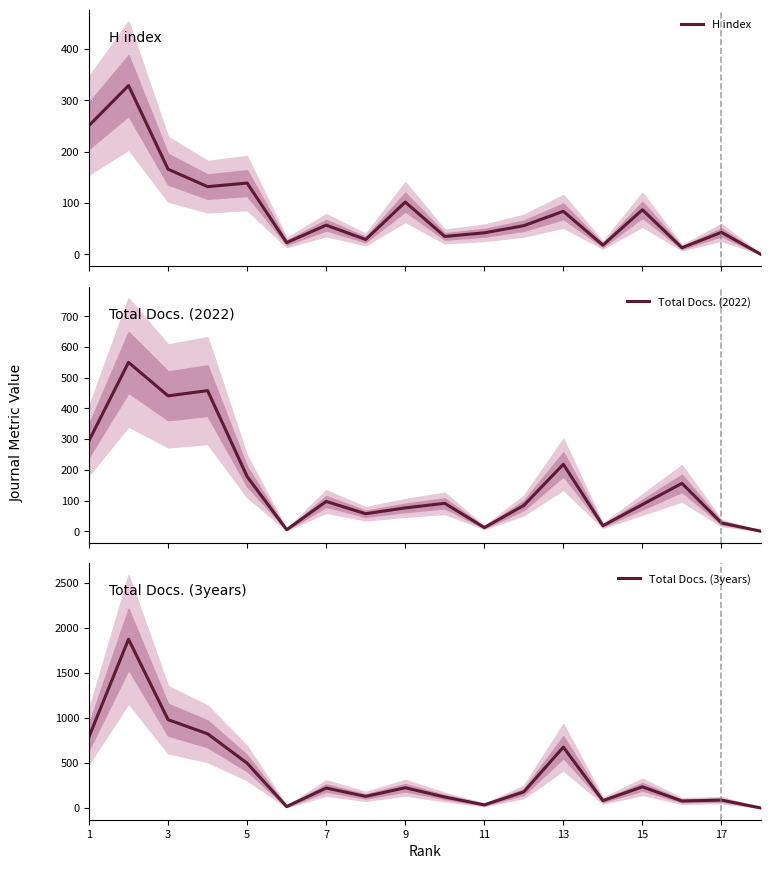

Does the chart have visible grid lines?

No